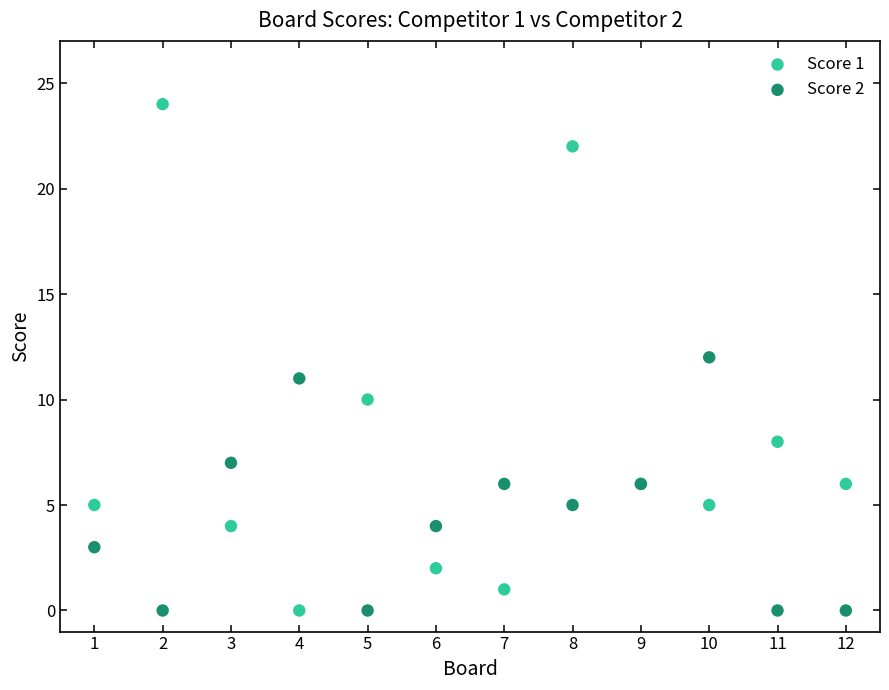

What is the X range (max minus min) for the scatter plot?

11